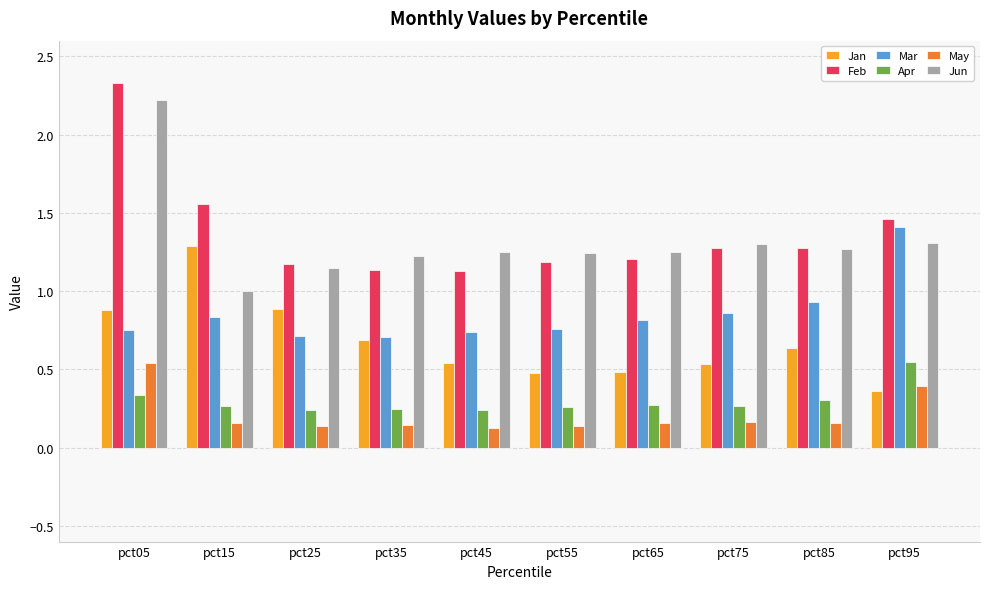

What is the spread (max minus min) of values at pct15?

1.4